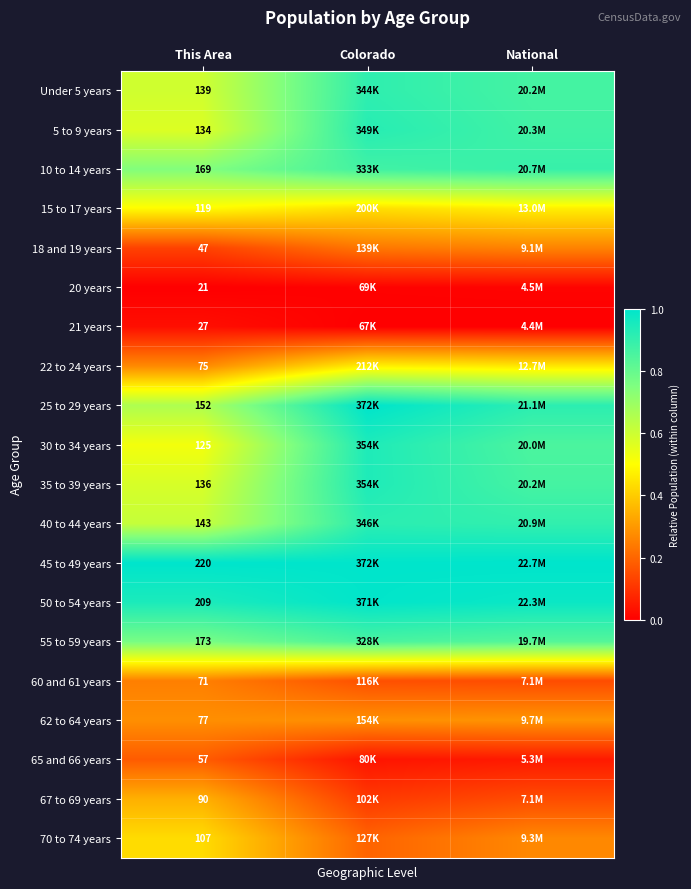

Is the value of 40 to 44 years at This Area greater than the value of 20 years at This Area?

Yes